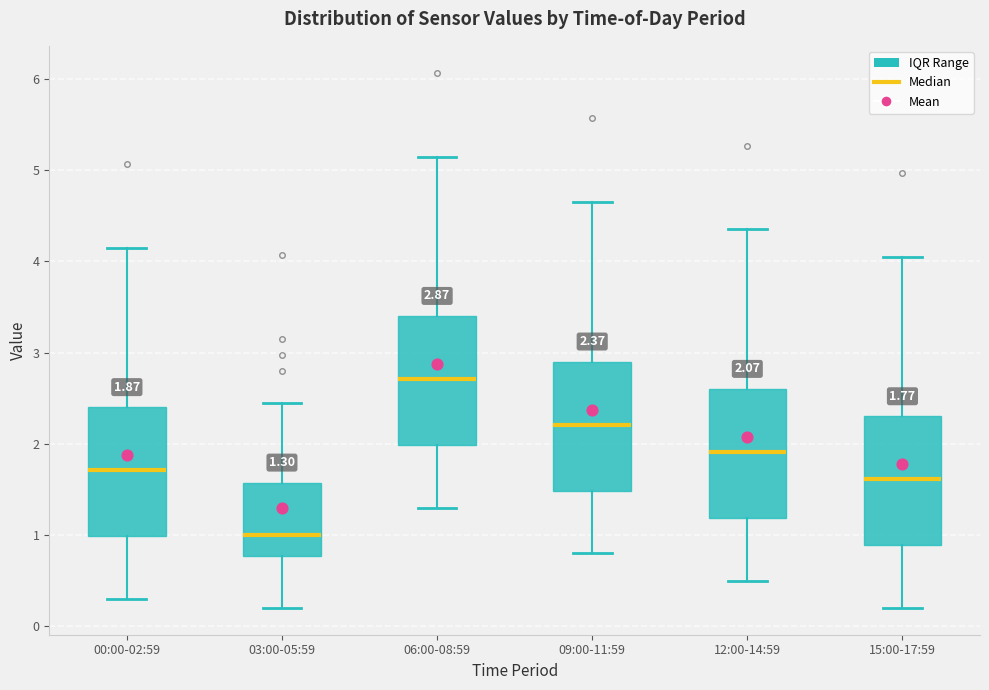

Which box has the highest median line?

06:00-08:59